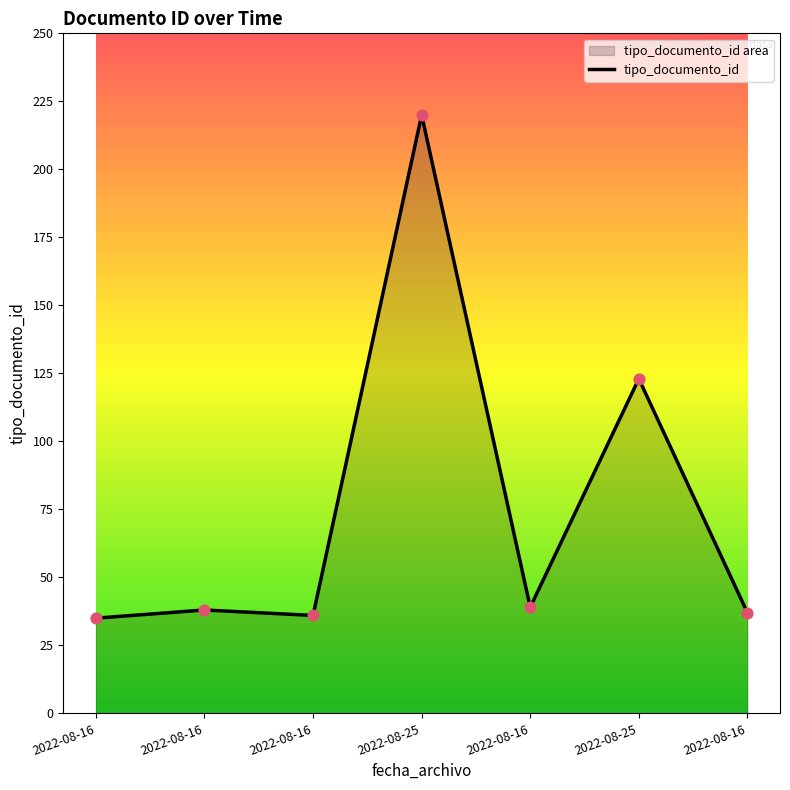

Approximately how many times larger is the value at 2022-08-25 compared to 2022-08-16?

6.1